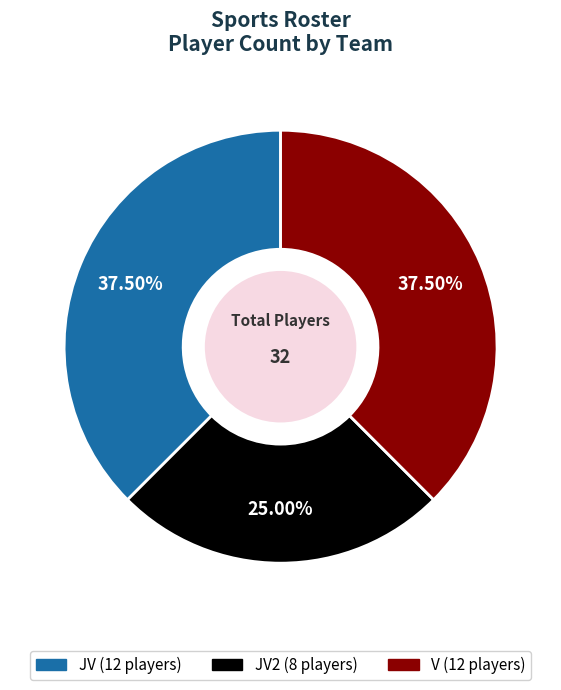

Is there a majority slice in this chart?

No